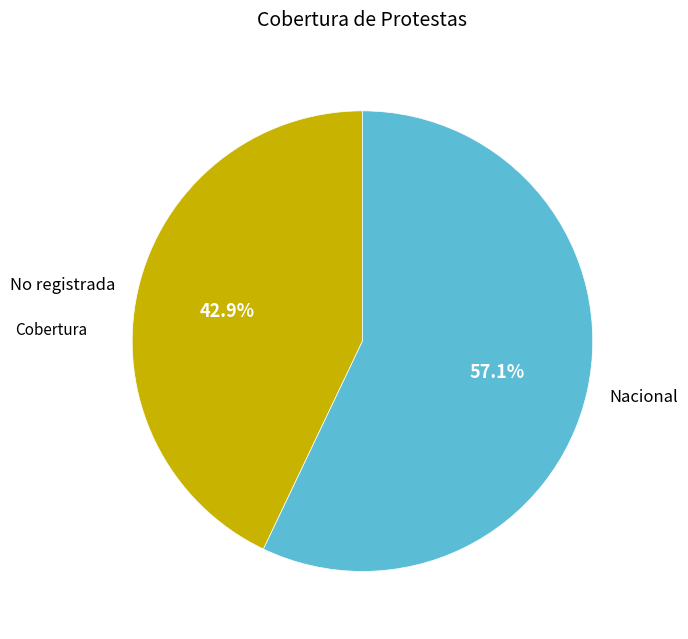

How many segments does this pie chart have?

2